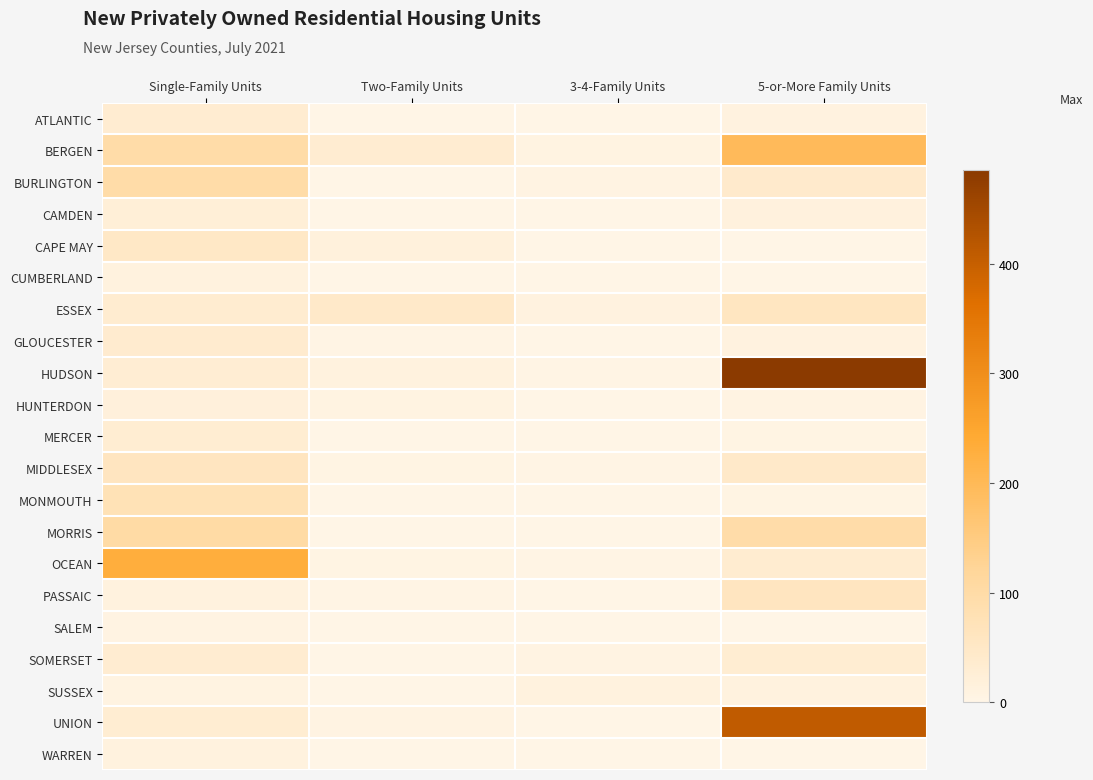

What is the total value across all series at Two-Family Units?

134